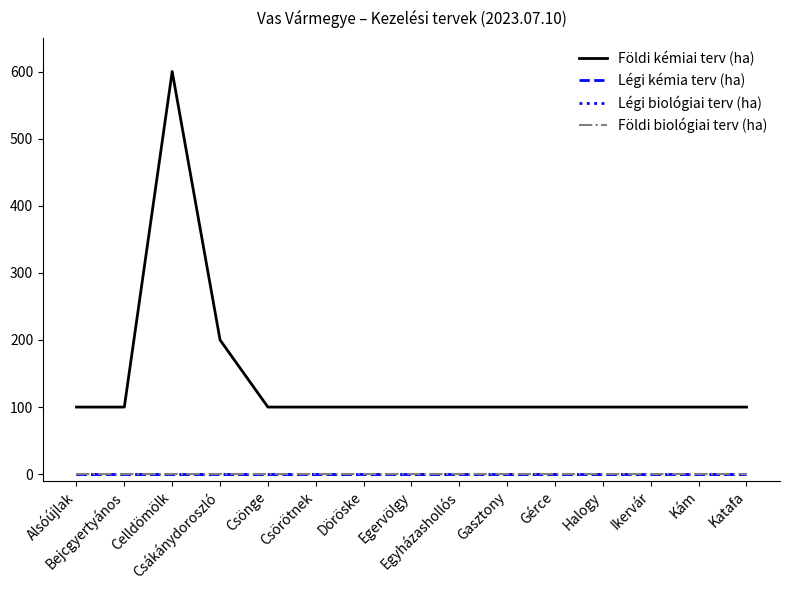

Which series has the largest total across all categories?

Földi kémiai terv (ha)